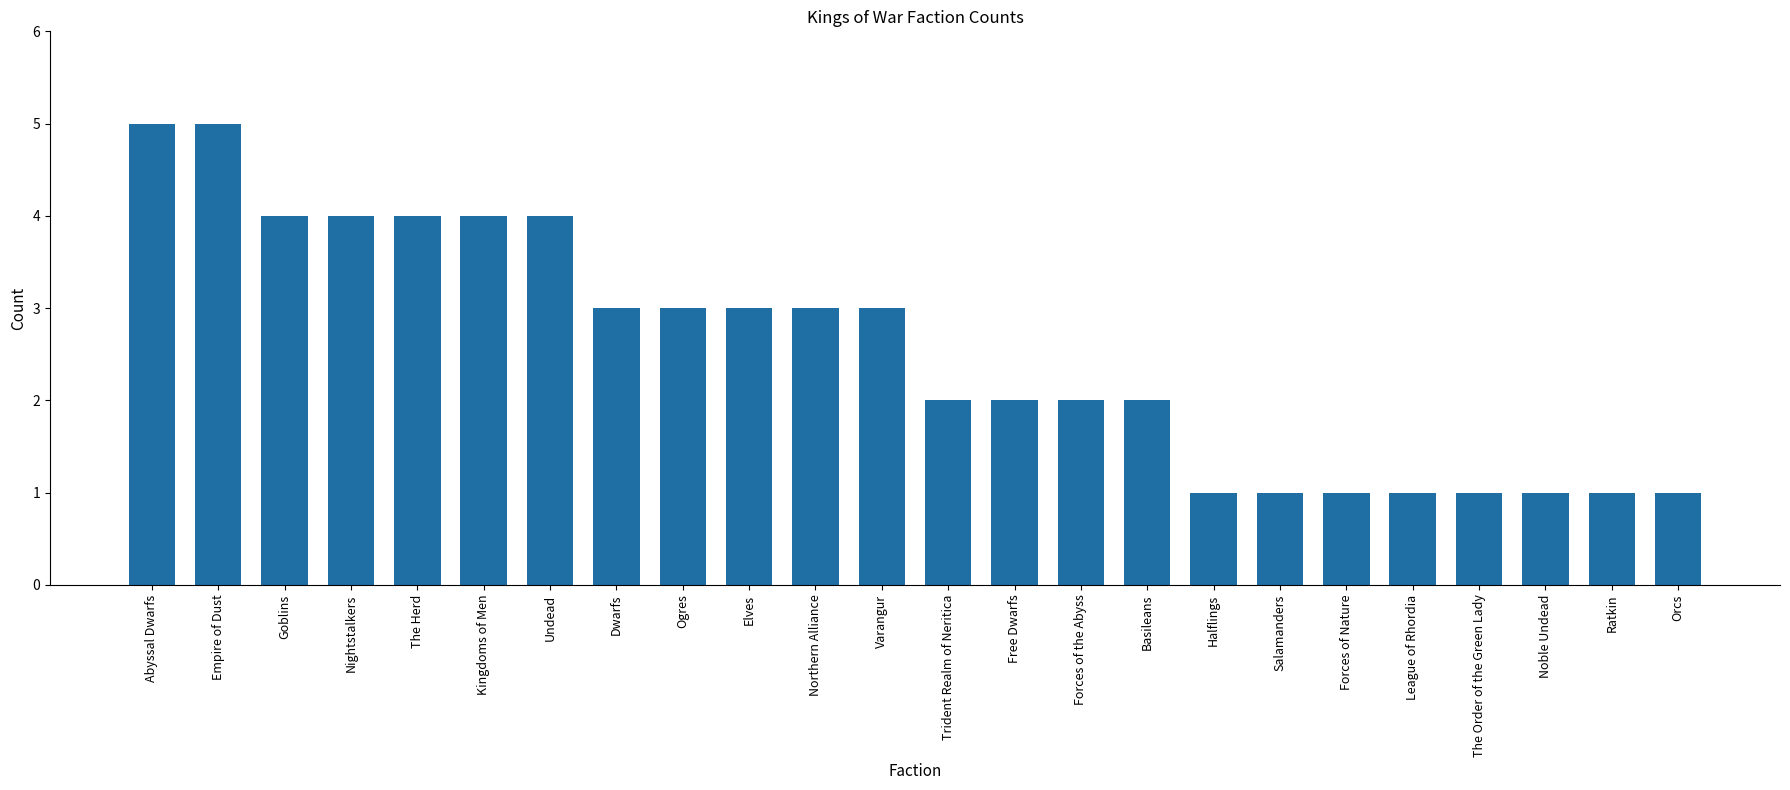

Is it true that the value at Abyssal Dwarfs is 3?

False